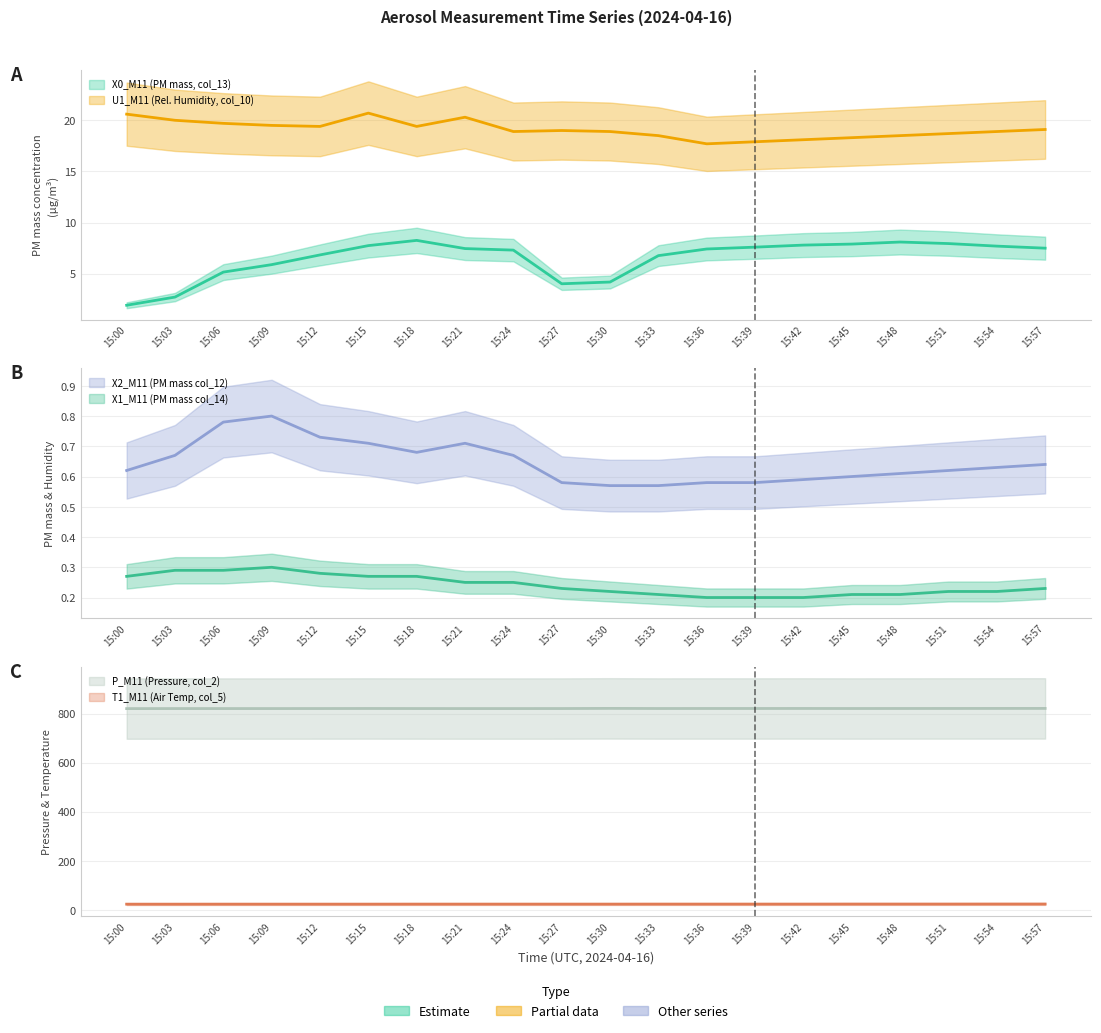

Where is the first local maximum for X2_M11 (PM mass col_12)?

15:09